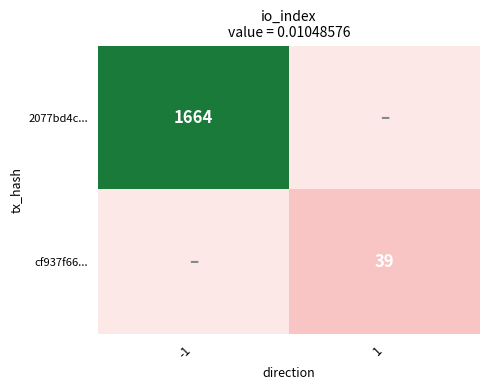

The value of 2077bd4c... at -1 is 2282. True or false?

False